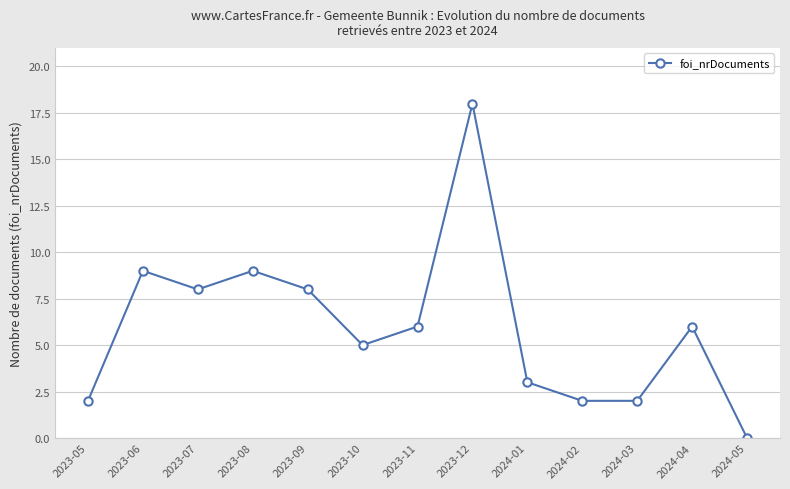

What is the label of the 10th point from the left?

2024-02